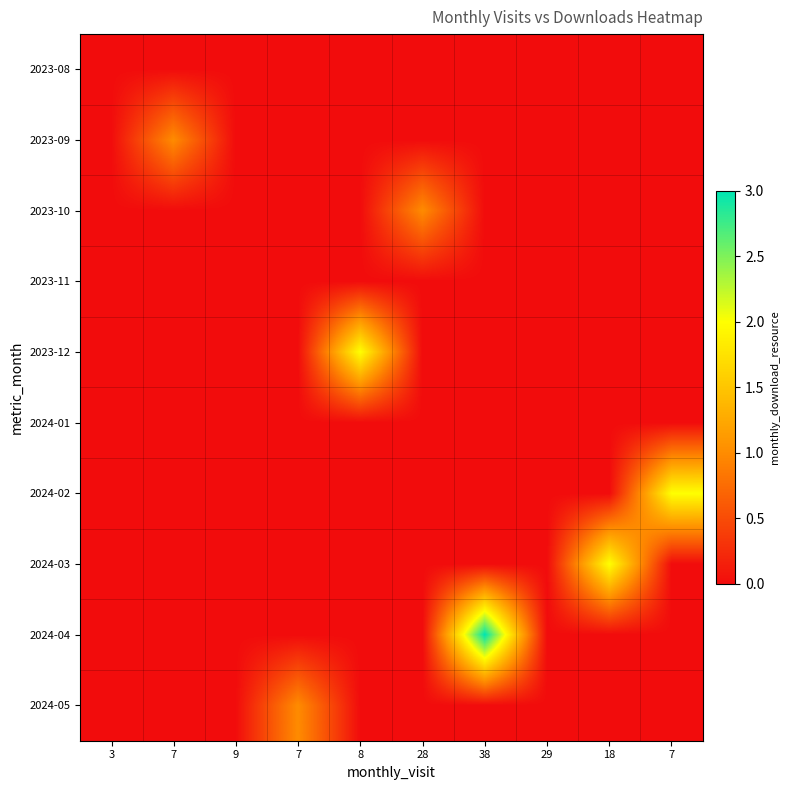

At how many categories does at least one series exceed 2?

1